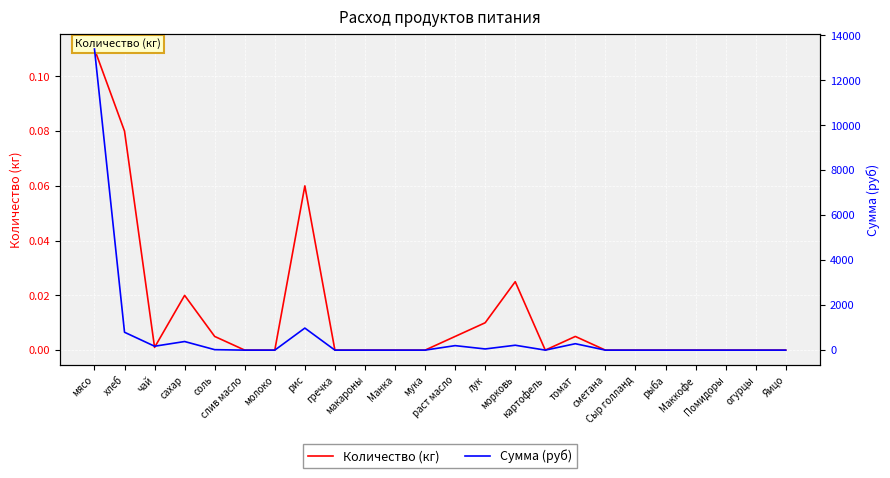

Rank the series by their maximum value, from highest to lowest.

Сумма (руб), Количество (кг)